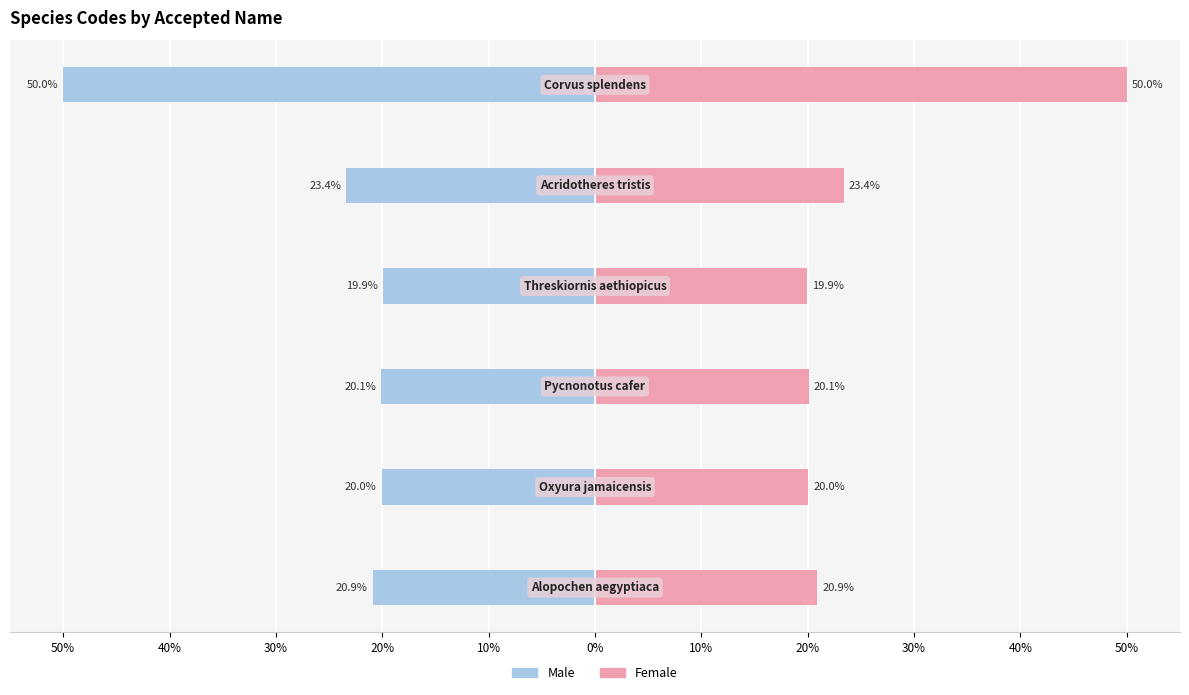

How many bars are there in total?

12